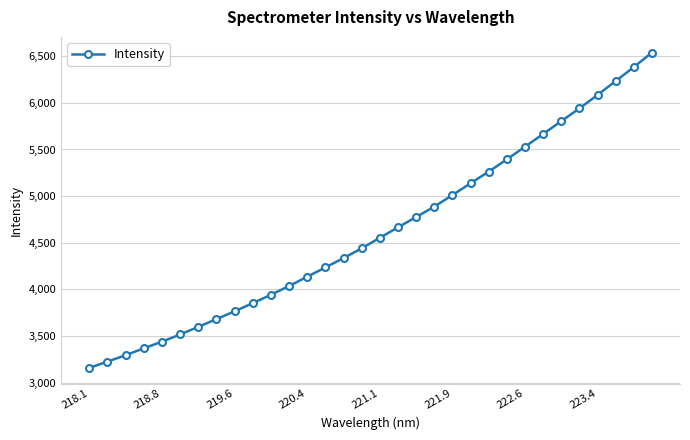

How many values are below 4552?

16